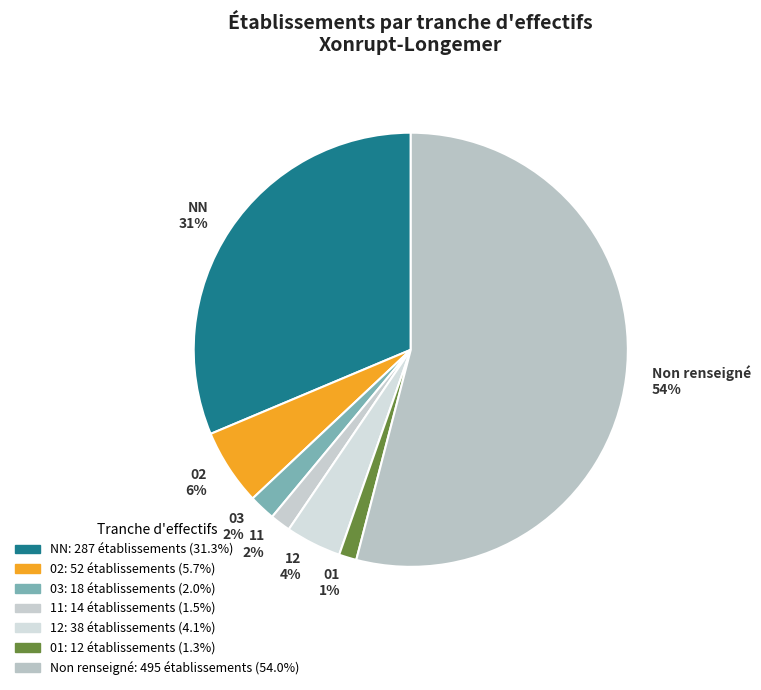

Combined, do 11 and NN account for over 50%?

No